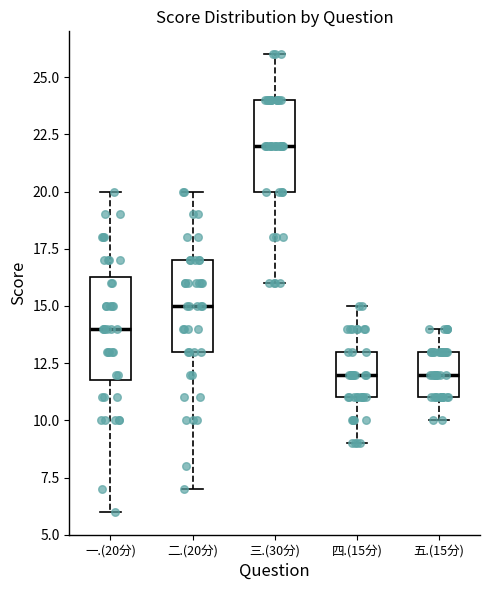

Where does the lower whisker of the box for 四.(15分) end on the y-axis? The values are not printed on the chart, so give them approximately, as read against the axis.

9.0